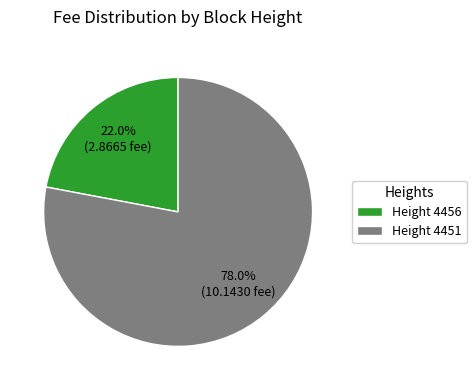

Is the sum of Height 4456 and Height 4451 greater than half?

Yes